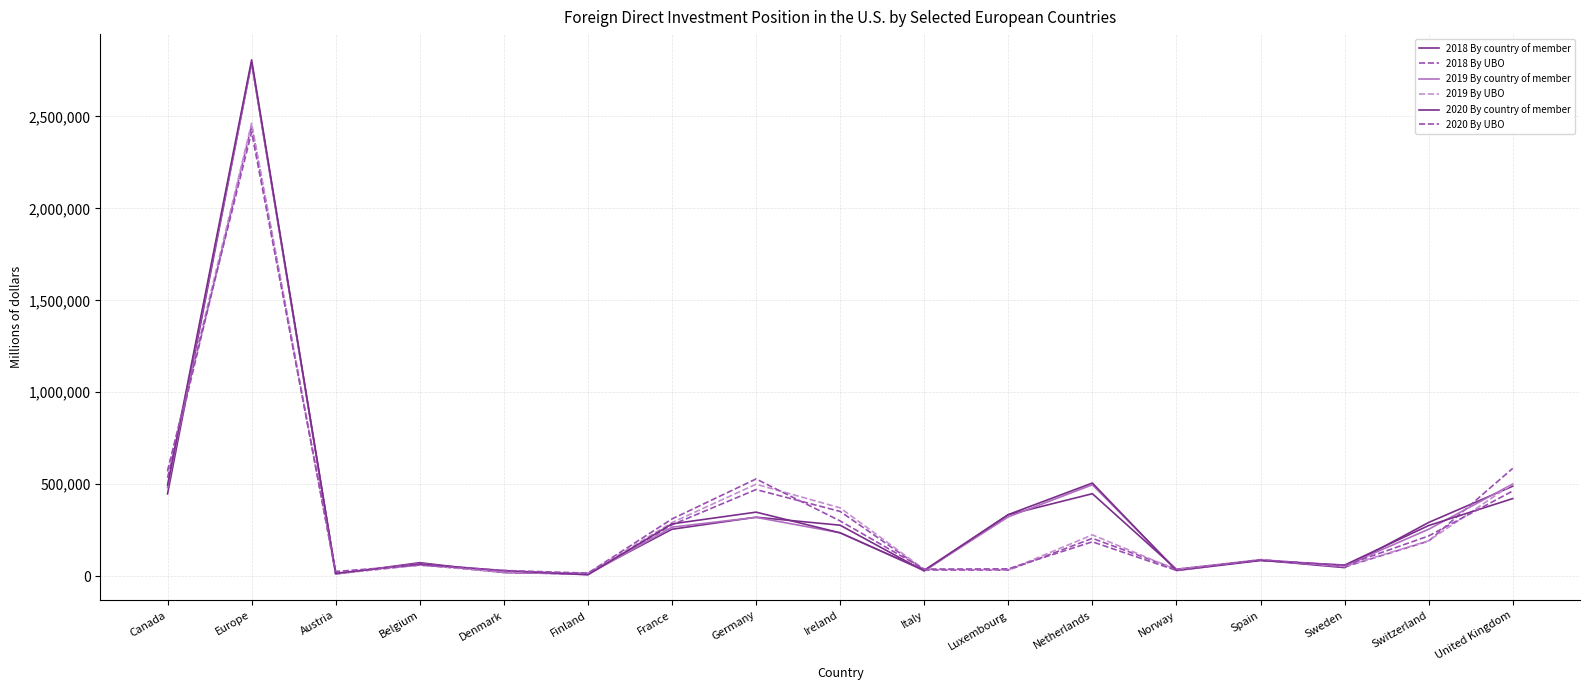

Is this an area chart (filled region under the line)?

No